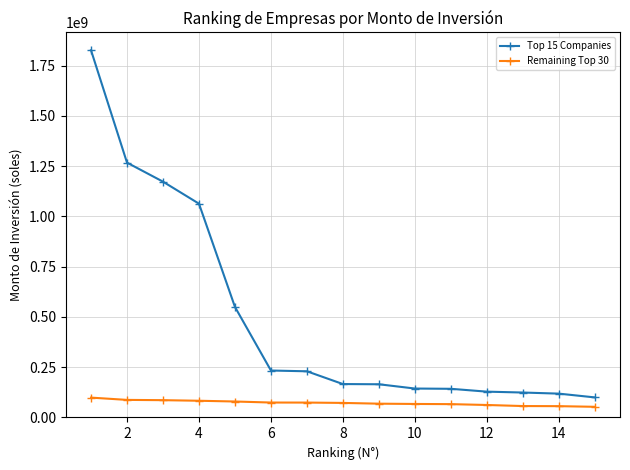

True or false: Top 15 Companies and Remaining Top 30 cross at least once.

False